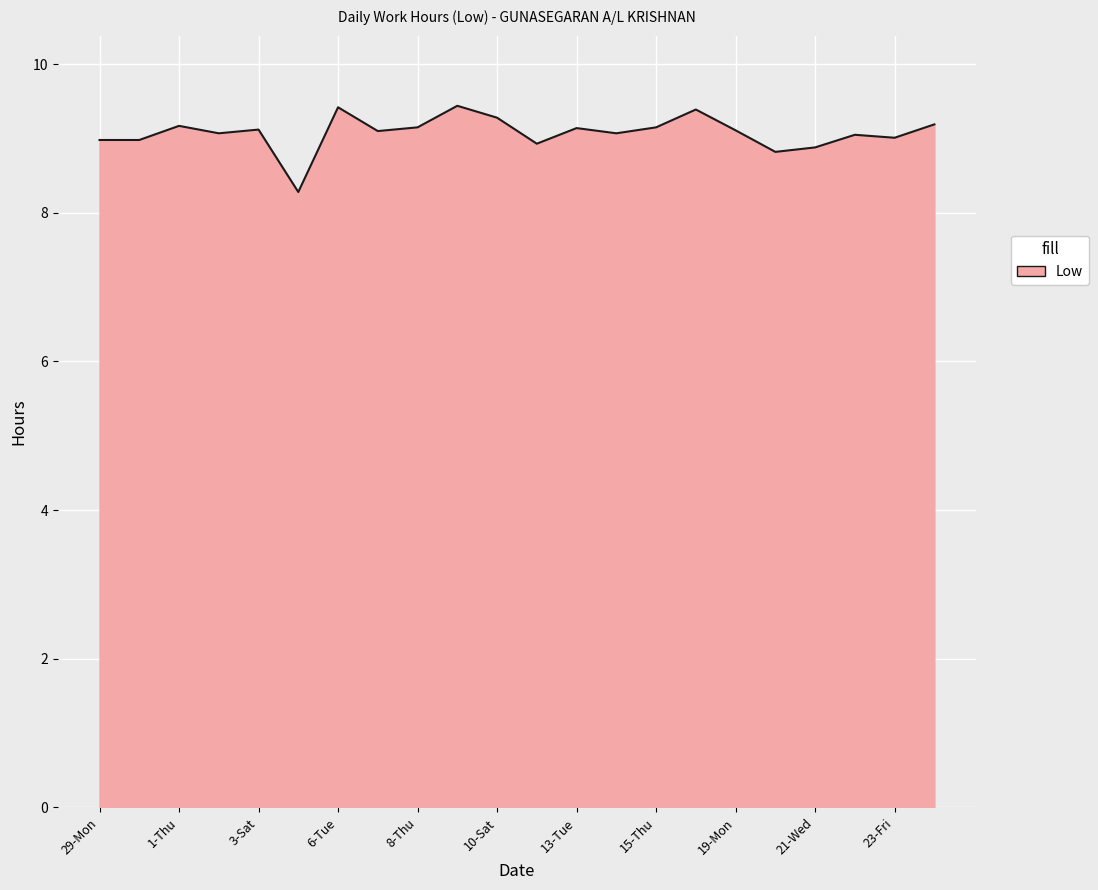

What is the difference between the maximum and minimum values?

1.2